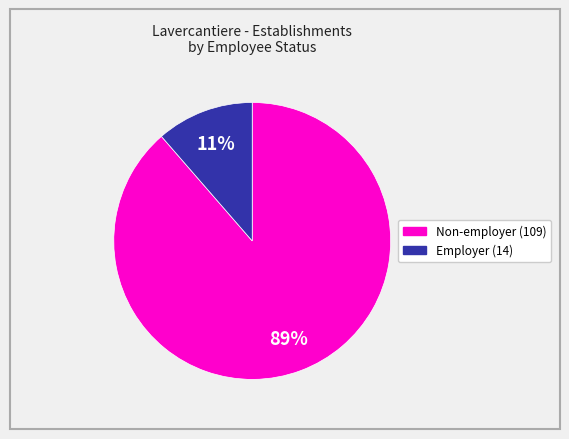

Does any single category account for the majority?

Yes